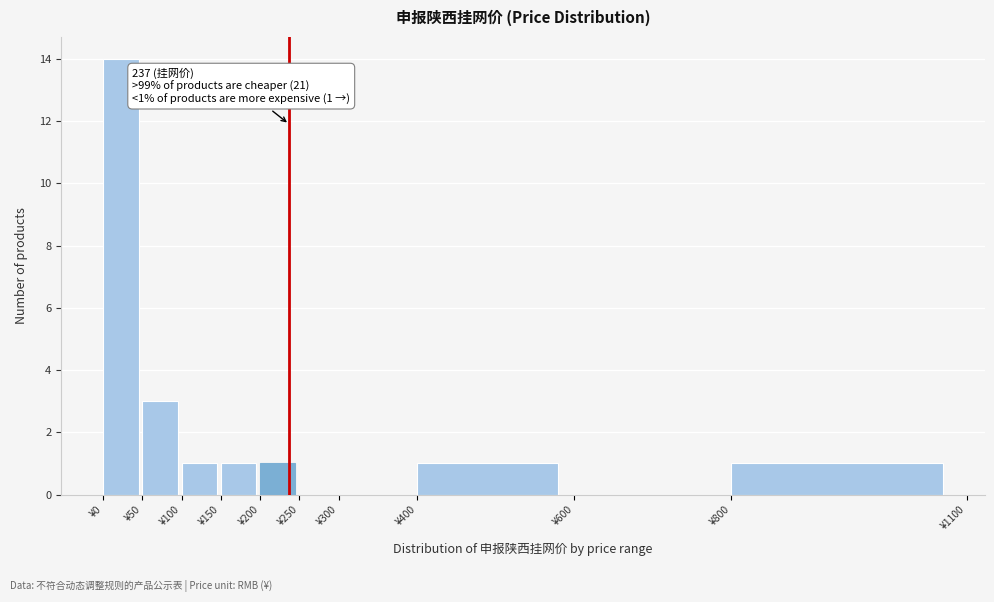

Over which range of the x-axis is the bar tallest?

0 to 50